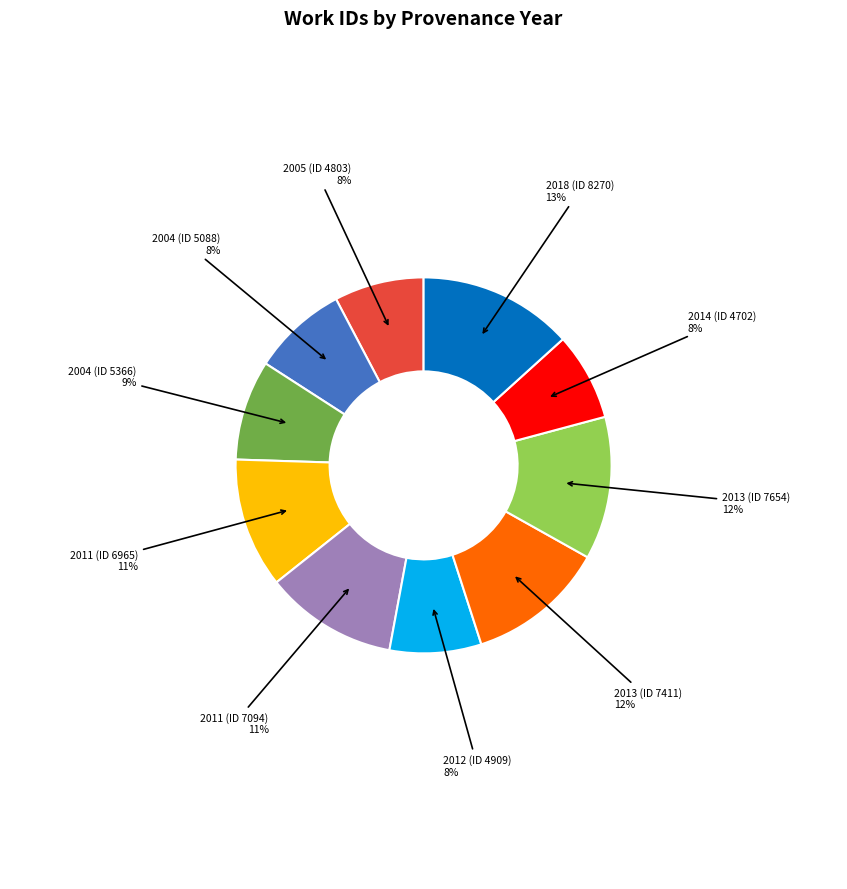

To the nearest percent, what is the average slice percentage?

10%